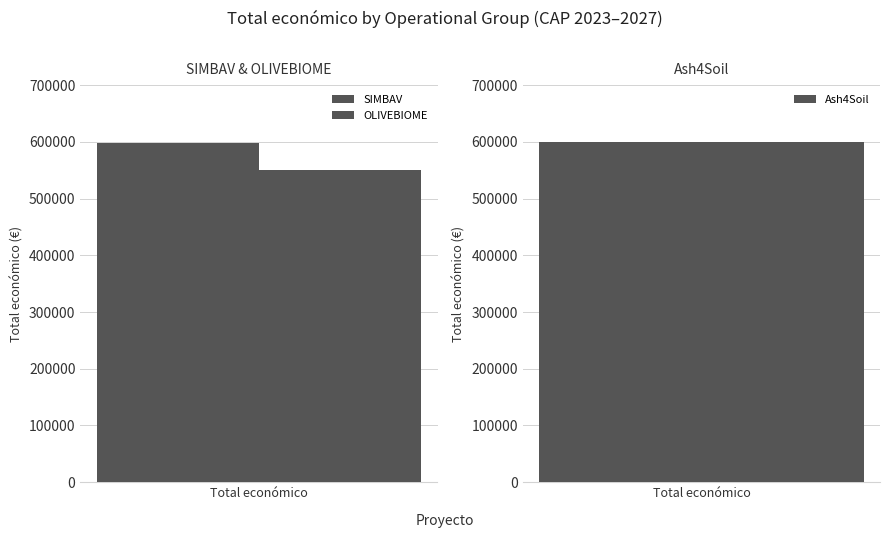

Reading right to left, extract all data points from this chart.

600000	550111	597651